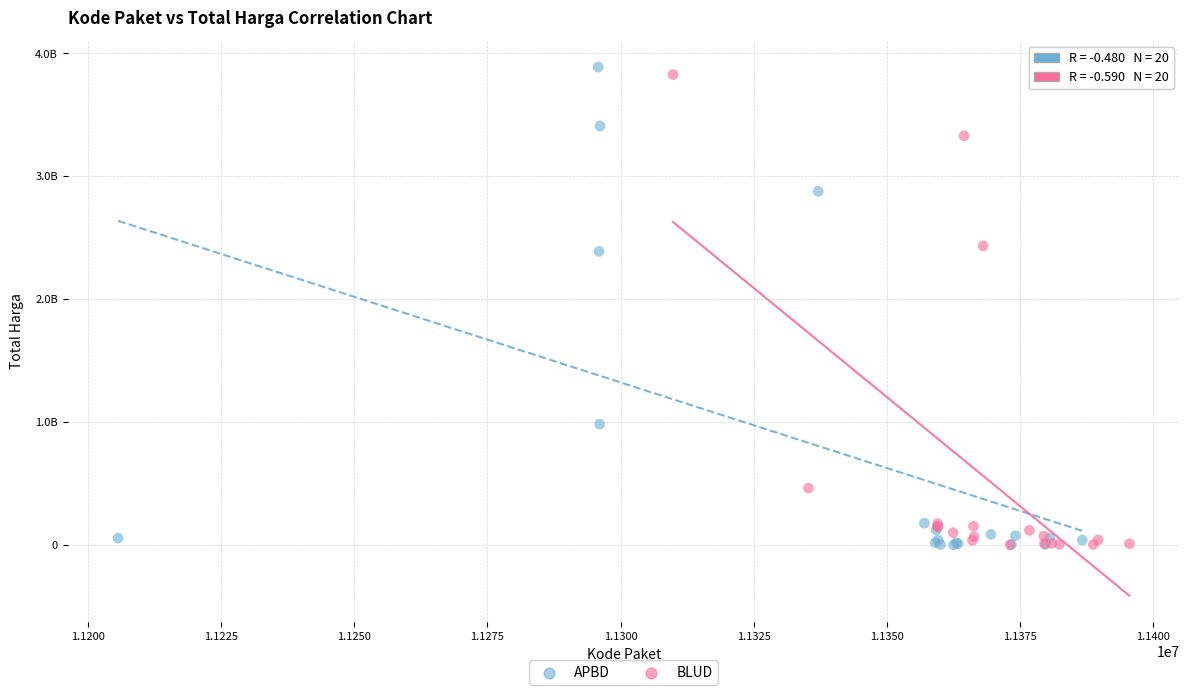

What are all the series names shown in the legend?

APBD, BLUD